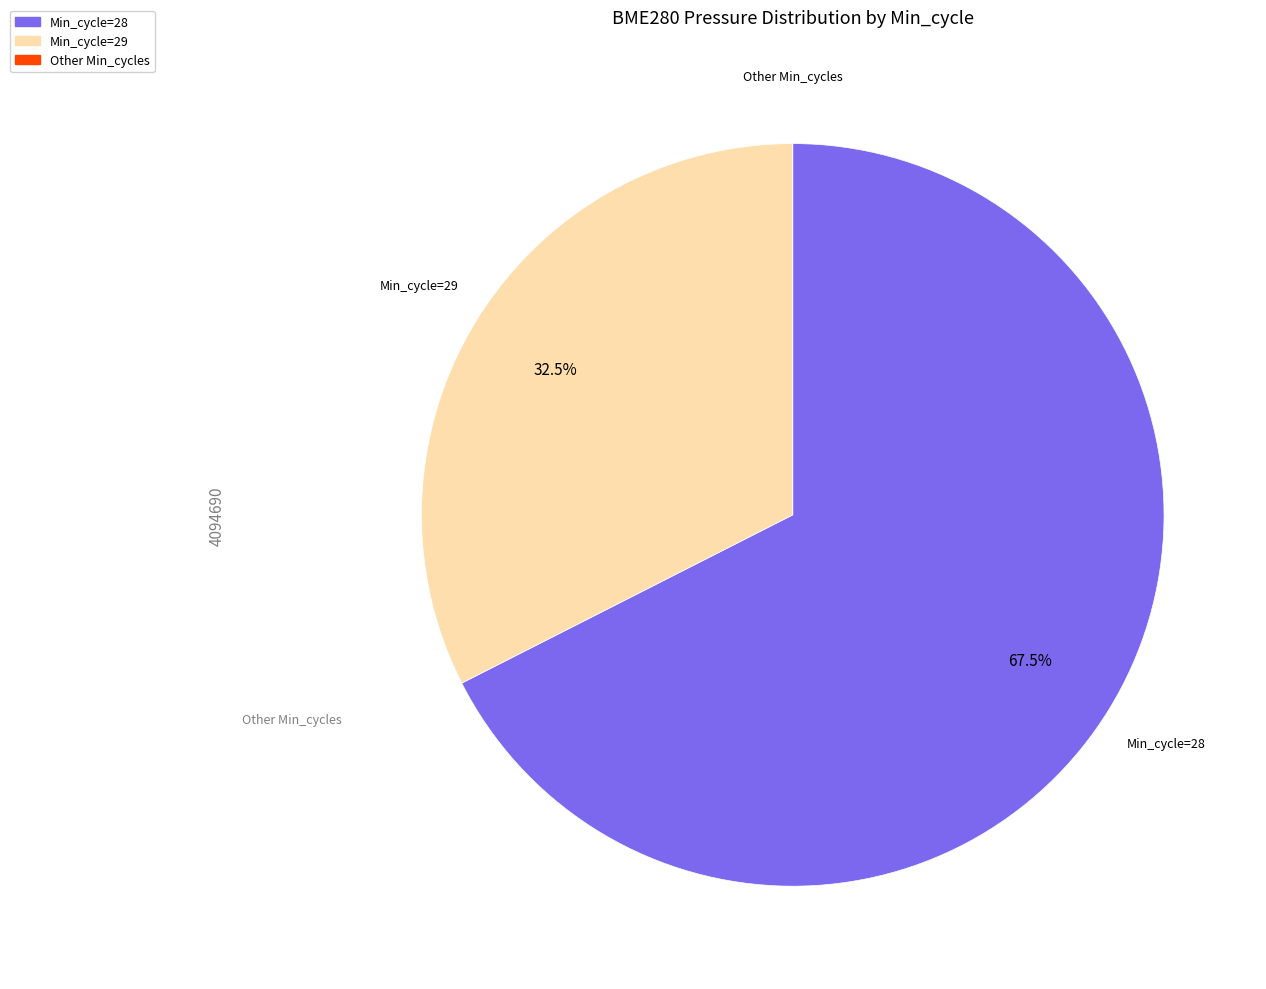

Does any single category account for the majority?

Yes